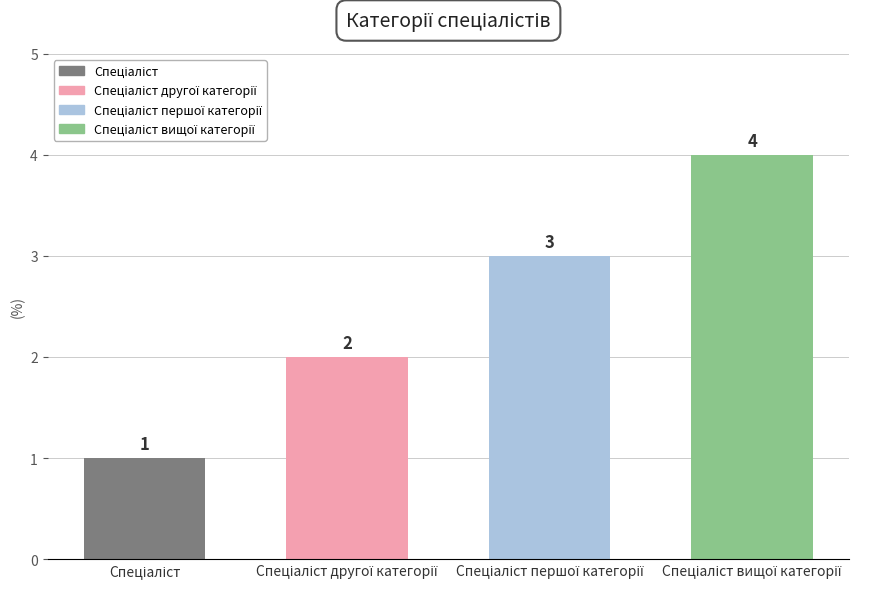

What is the value of the 2nd bar from the left?

2